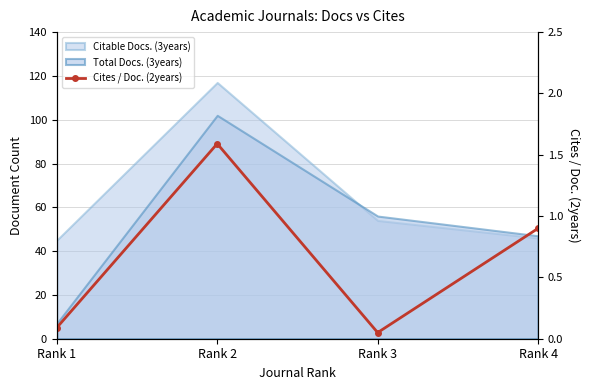

List the labels in order of value, smallest first.

Rank 3, Rank 1, Rank 4, Rank 2